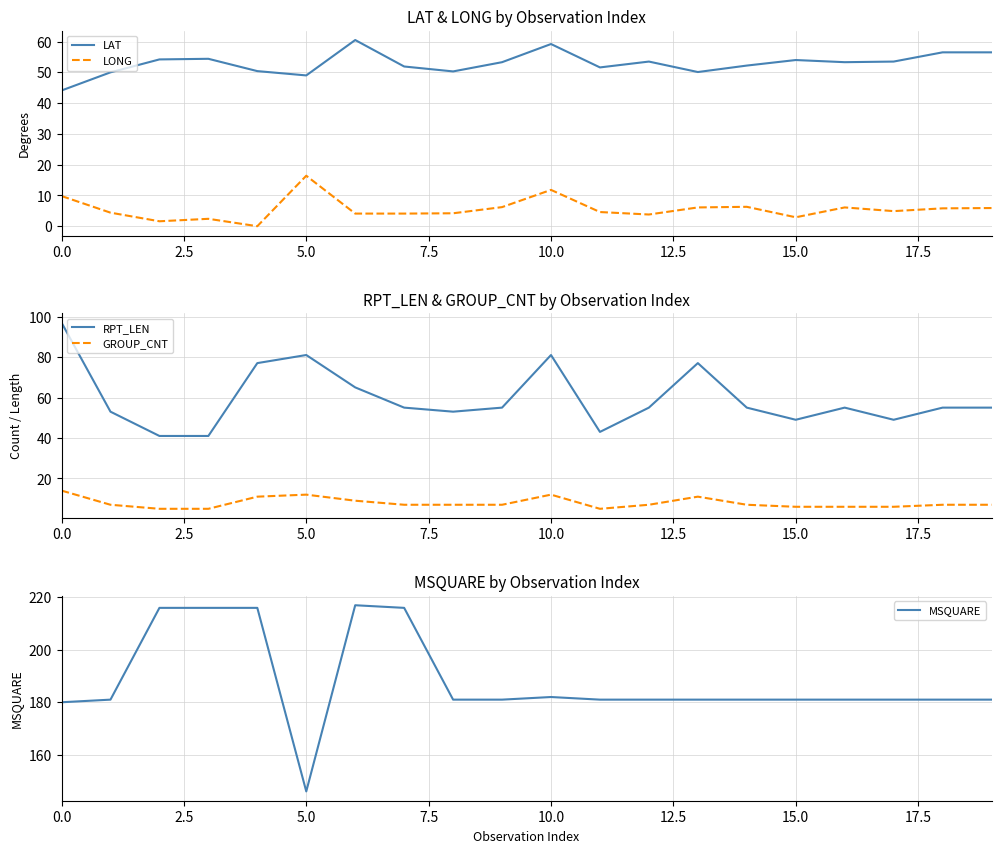

Count the number of data series in this chart.

5